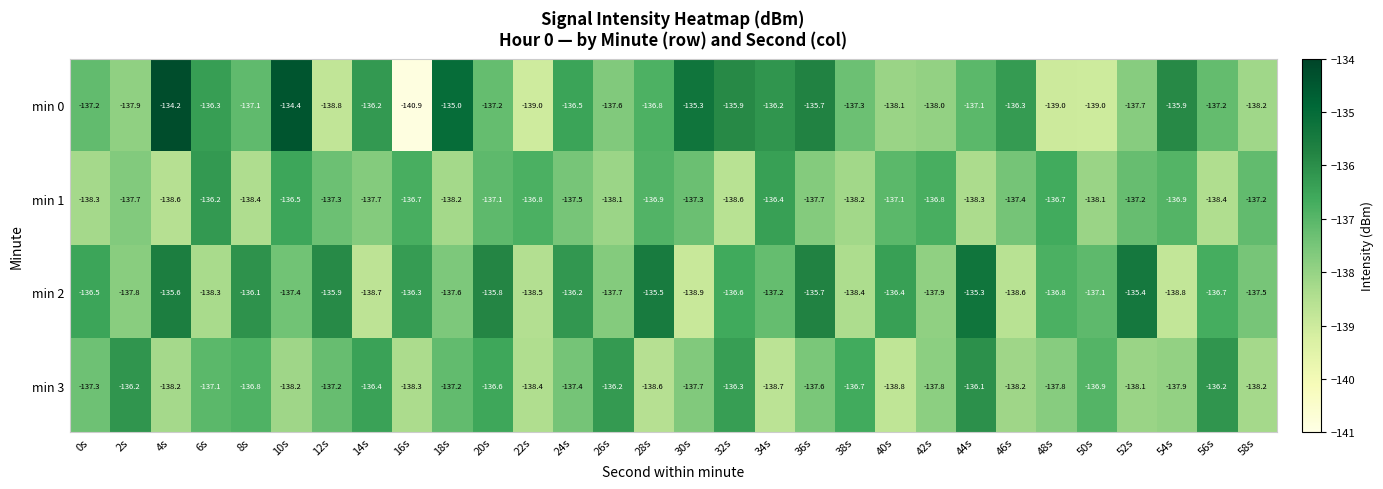

The value of min 2 at 16s is -136.3. True or false?

True